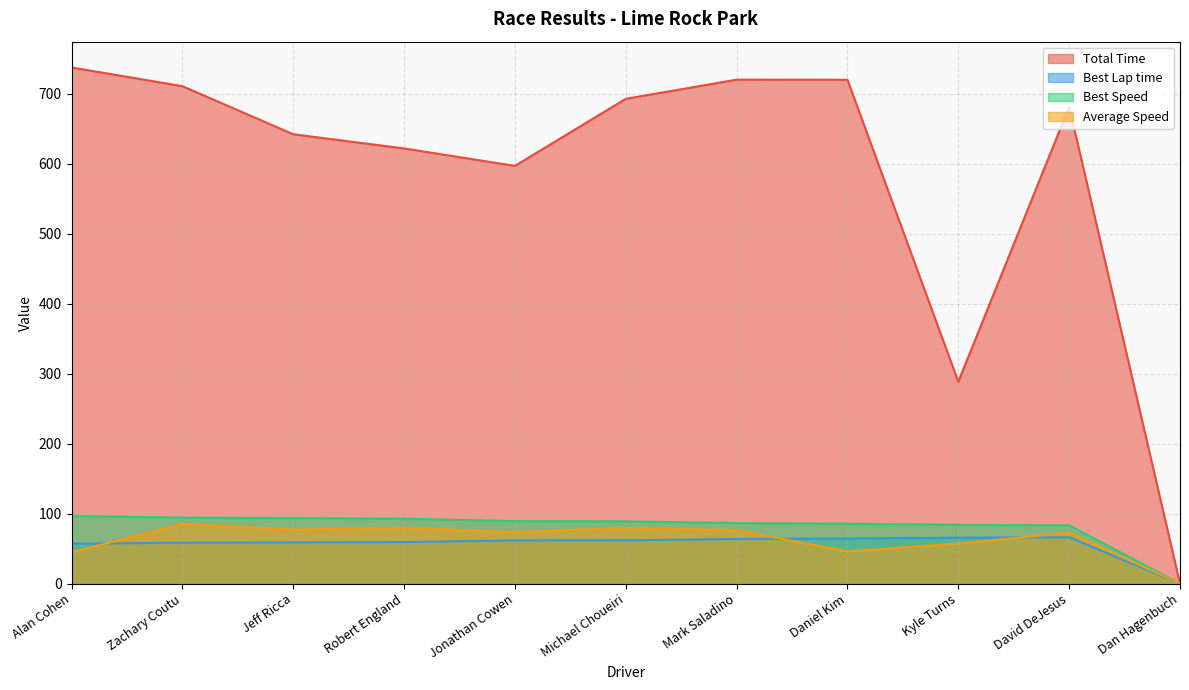

True or false: Total Time has a value of 711.2 at Zachary Coutu.

True